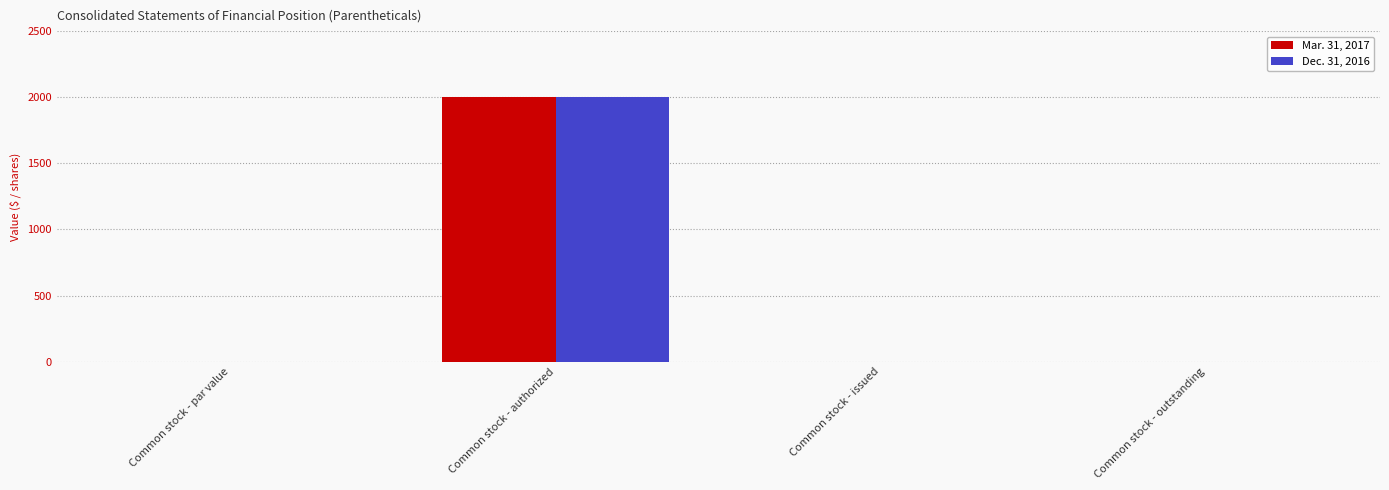

At which category is the sum across all series the highest?

Common stock - authorized